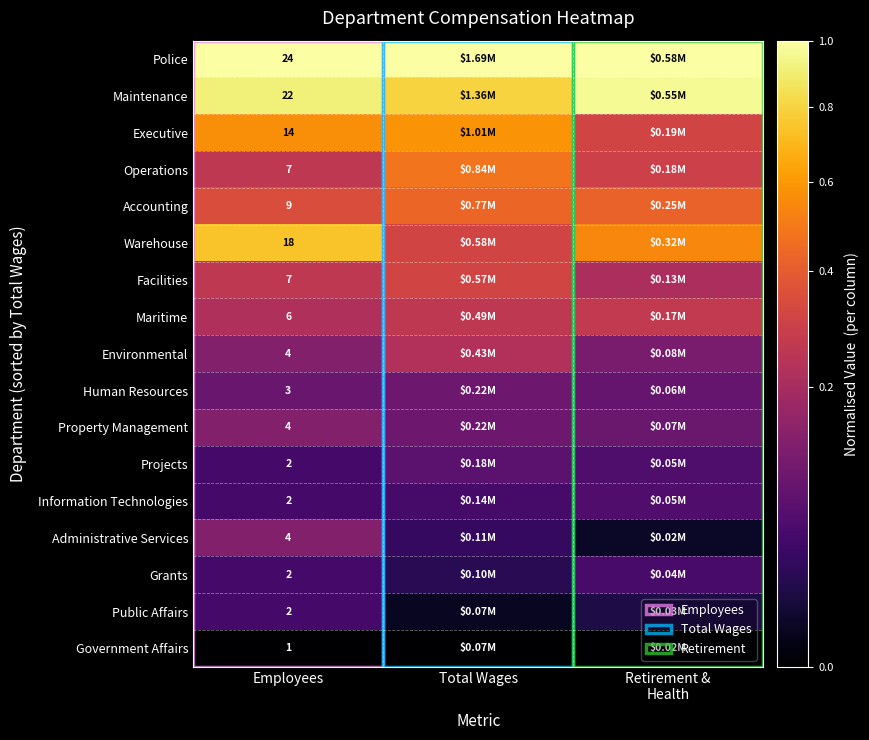

At how many categories does at least one series exceed 0?

3